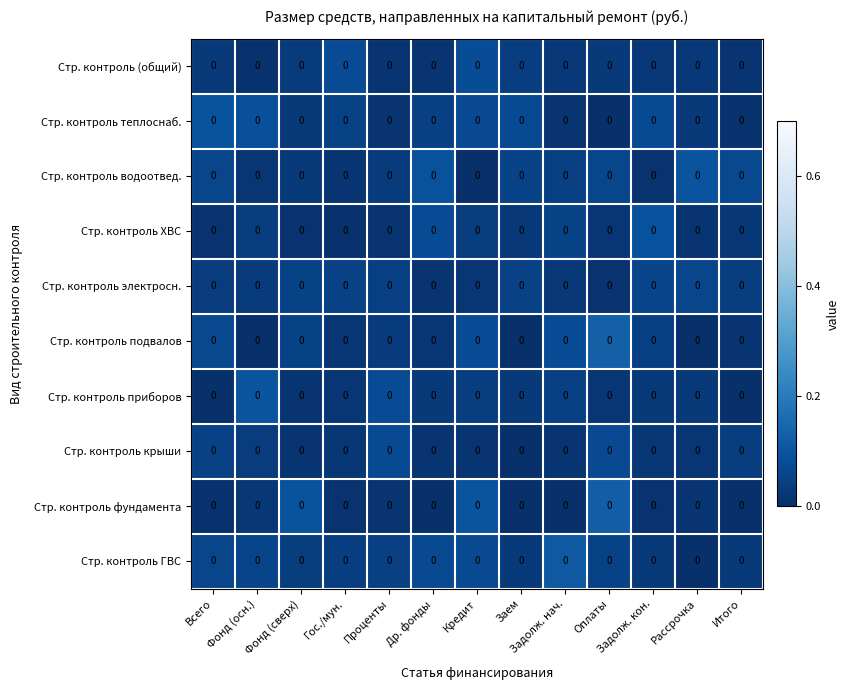

How many categories are shown in the chart?

13